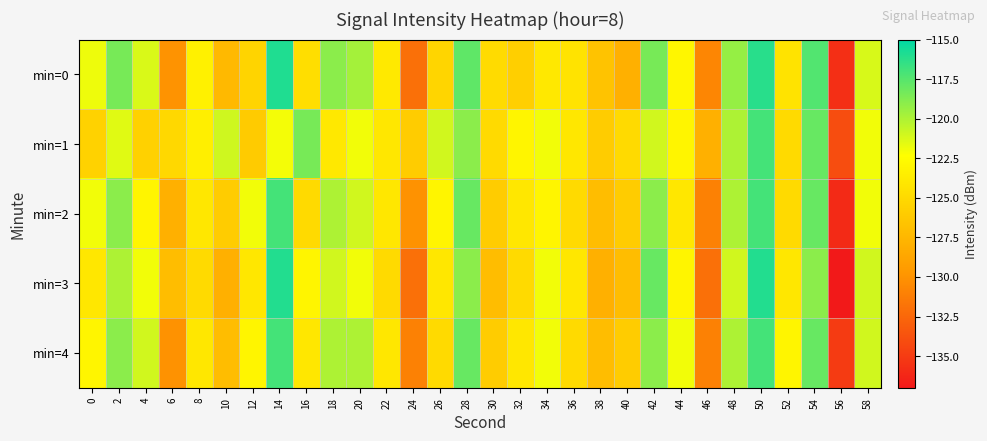

What is the spread (max minus min) of values at 8?

1.7